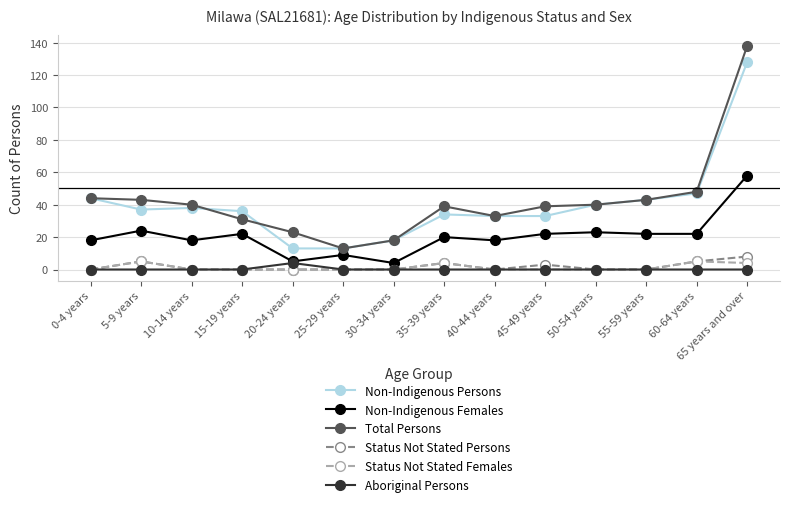

What is the label of the 13th point from the left?

60-64 years